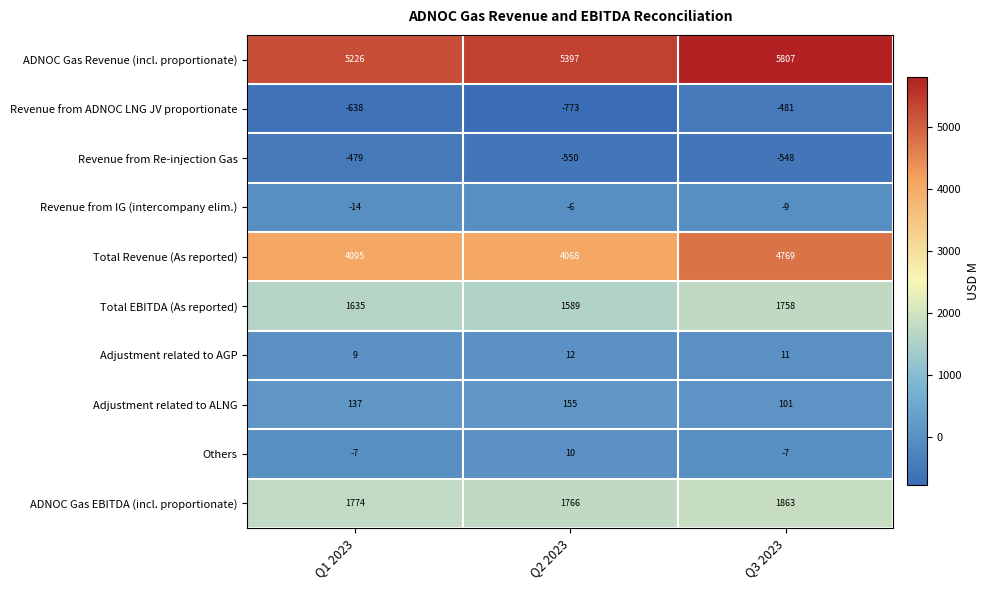

Is the value of Revenue from Re-injection Gas at Q1 2023 greater than the value of Adjustment related to ALNG at Q1 2023?

No